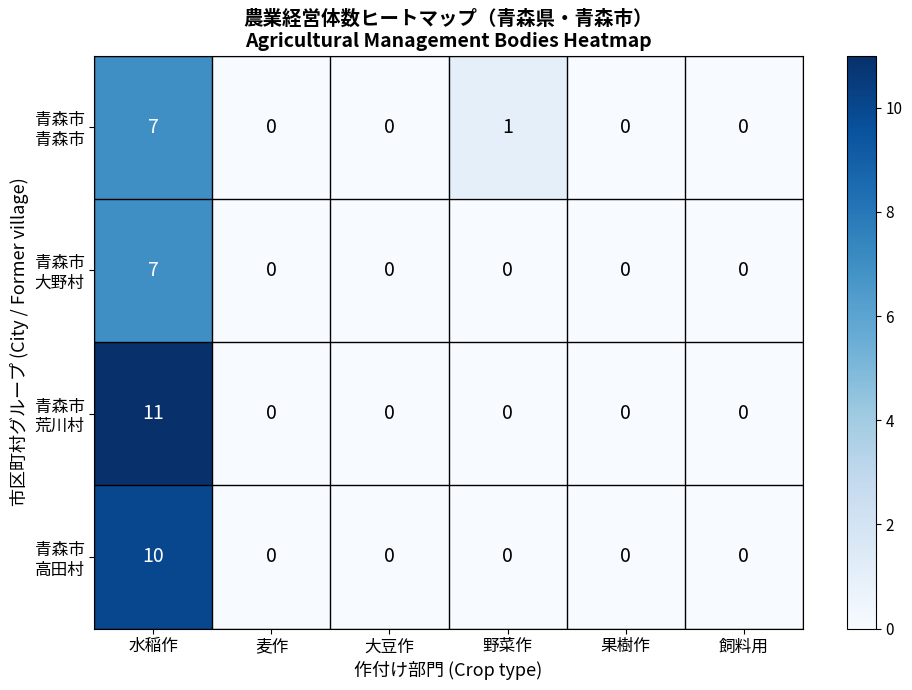

What is the total value across all series at 水稲作?

35